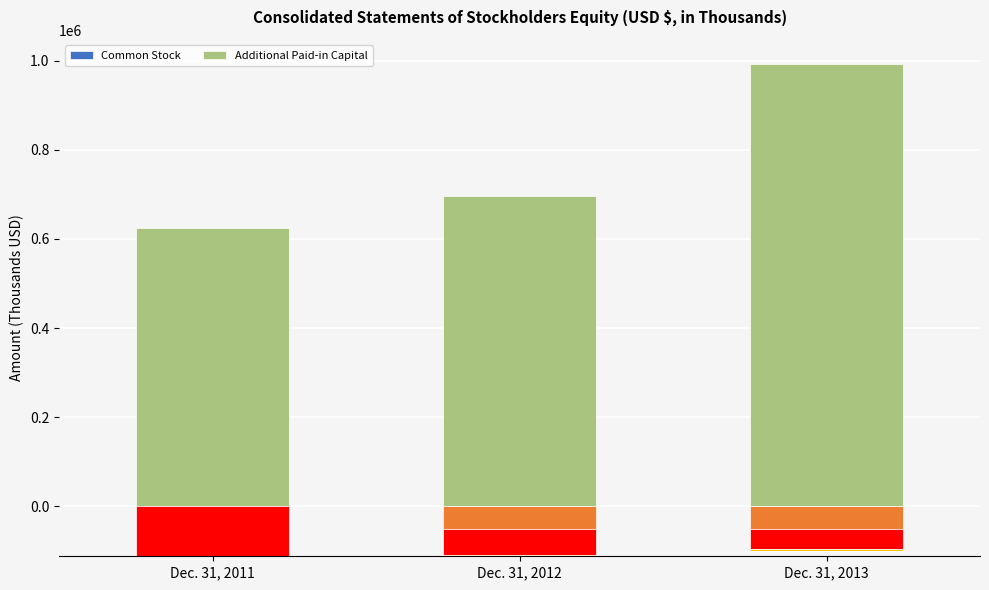

The value of Additional Paid-in Capital at Dec. 31, 2011 is 623801. True or false?

True